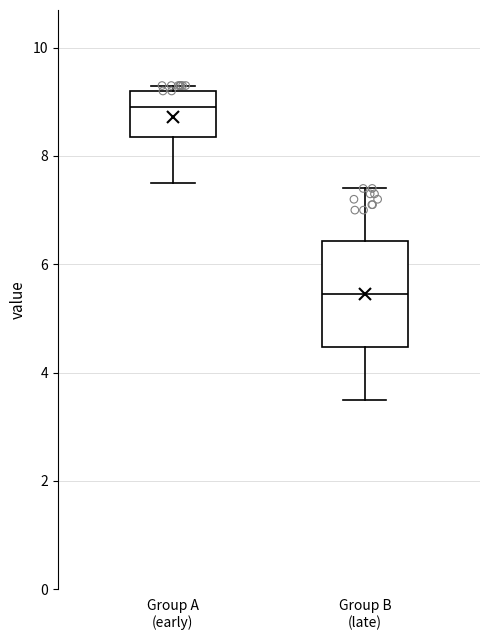

Reading left to right, read every box against the y-axis: the position of its median line, the range the box covers, and the ends of its whiskers. The values are not printed on the chart, so give them approximately, as read against the axis.

Group A (early): median 9.0, box 8.4 to 9.2, whiskers 7.6 to 9.4
Group B (late): median 5.4, box 4.4 to 6.4, whiskers 3.6 to 7.4